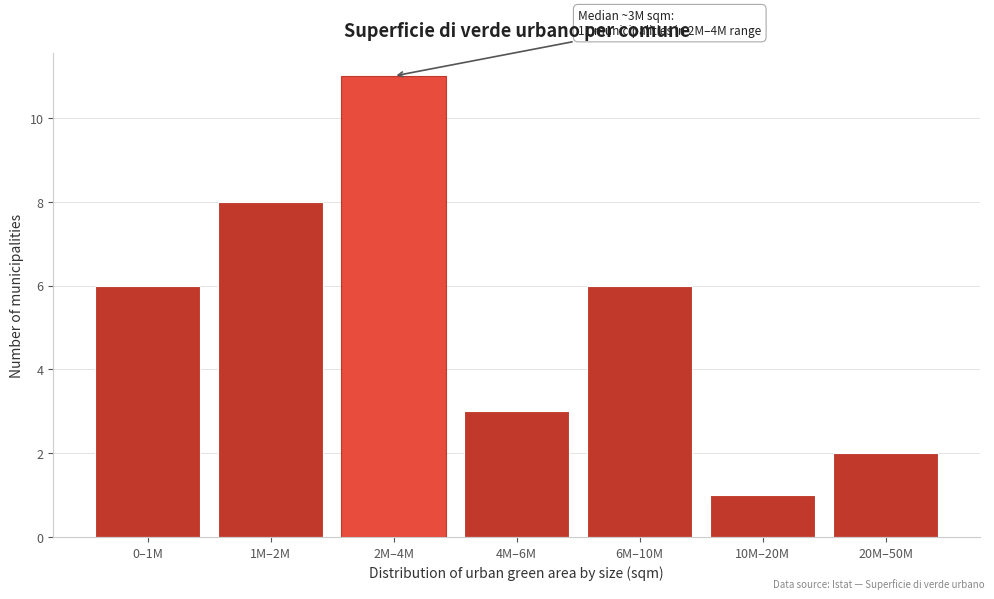

Reading left to right, extract all data points from this chart.

6	8	11	3	6	1	2